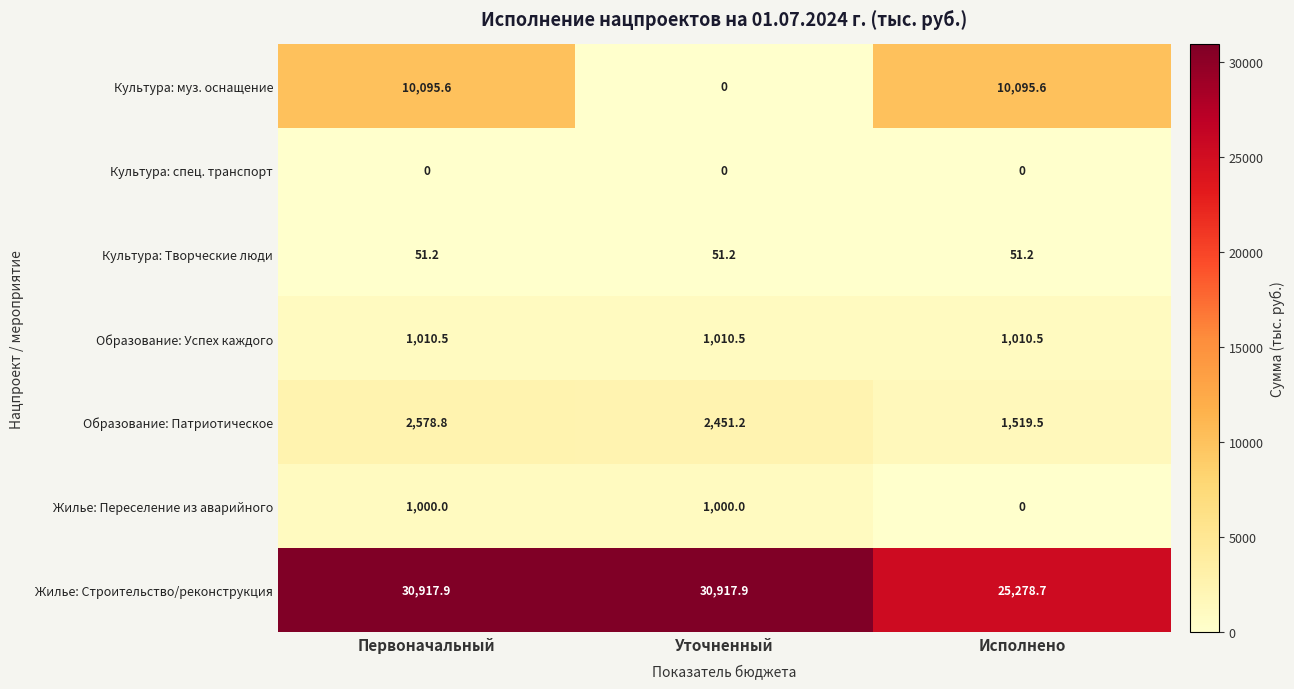

At which category is the sum across all series the highest?

Первоначальный